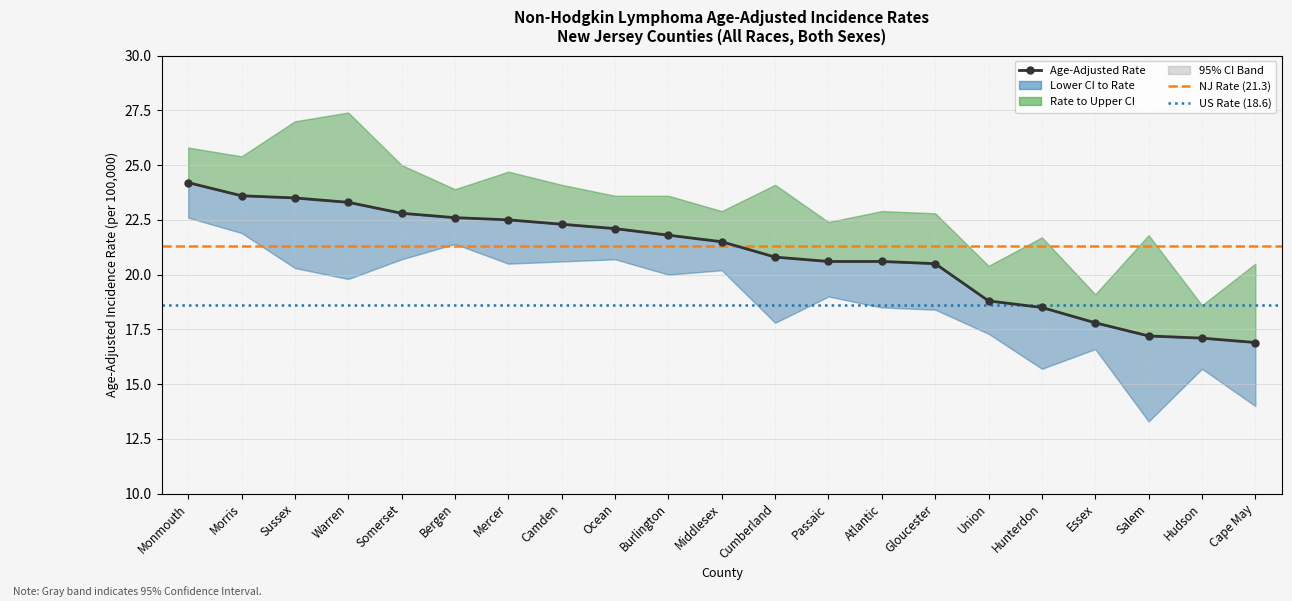

What is the sum of the Rate values at Warren and Somerset?

46.1